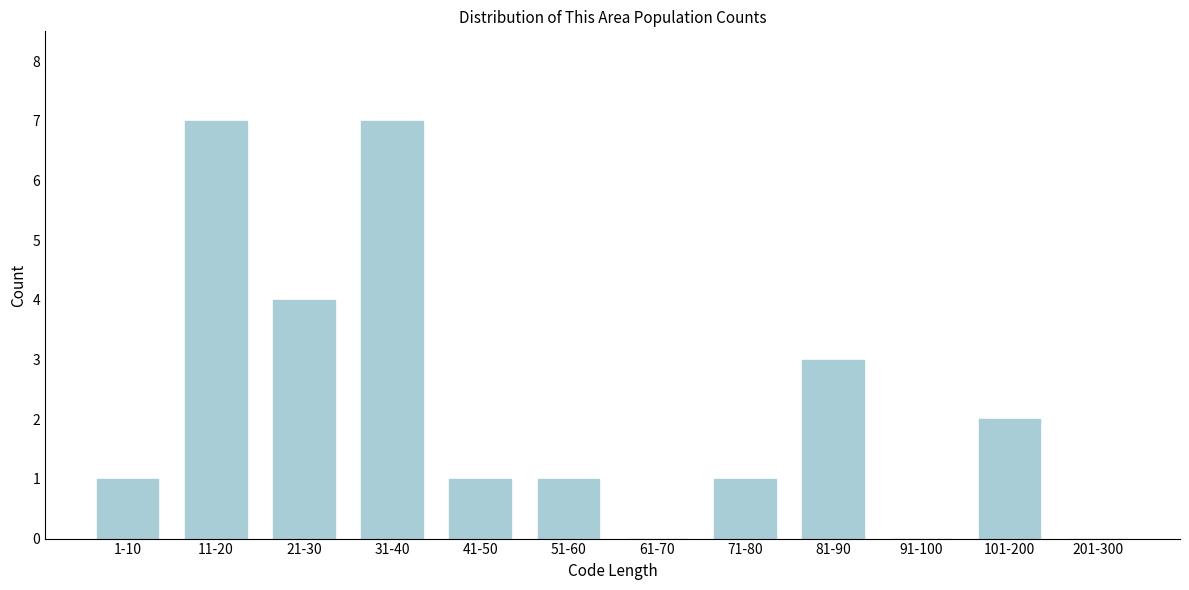

Reading right to left, transcribe all the data shown in this chart.

201-300=0	101-200=2	91-100=0	81-90=3	71-80=1	61-70=0	51-60=1	41-50=1	31-40=7	21-30=4	11-20=7	1-10=1